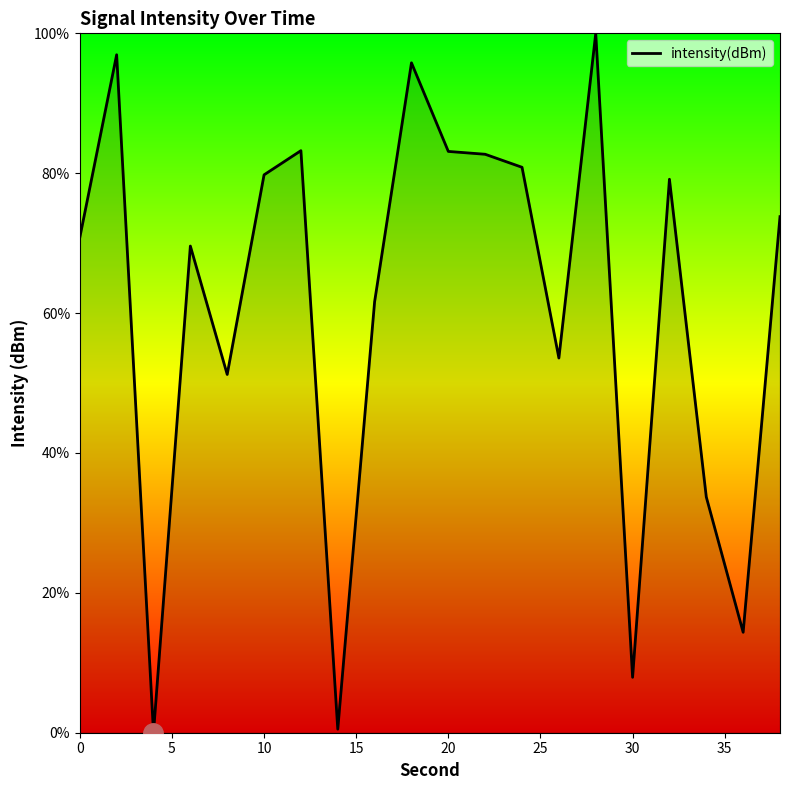

What is the greatest value displayed?

100.0